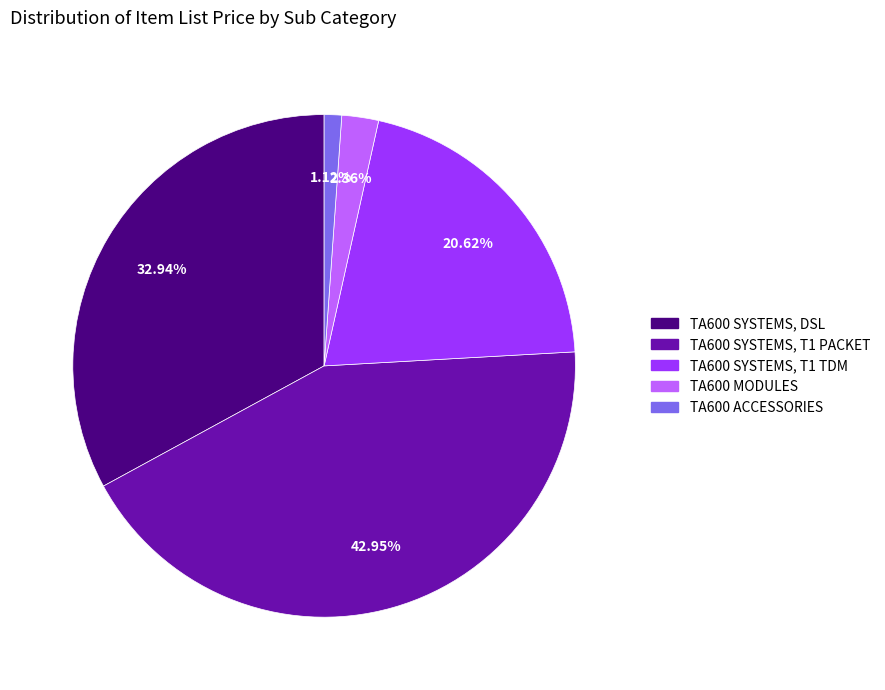

Is there a majority slice in this chart?

No